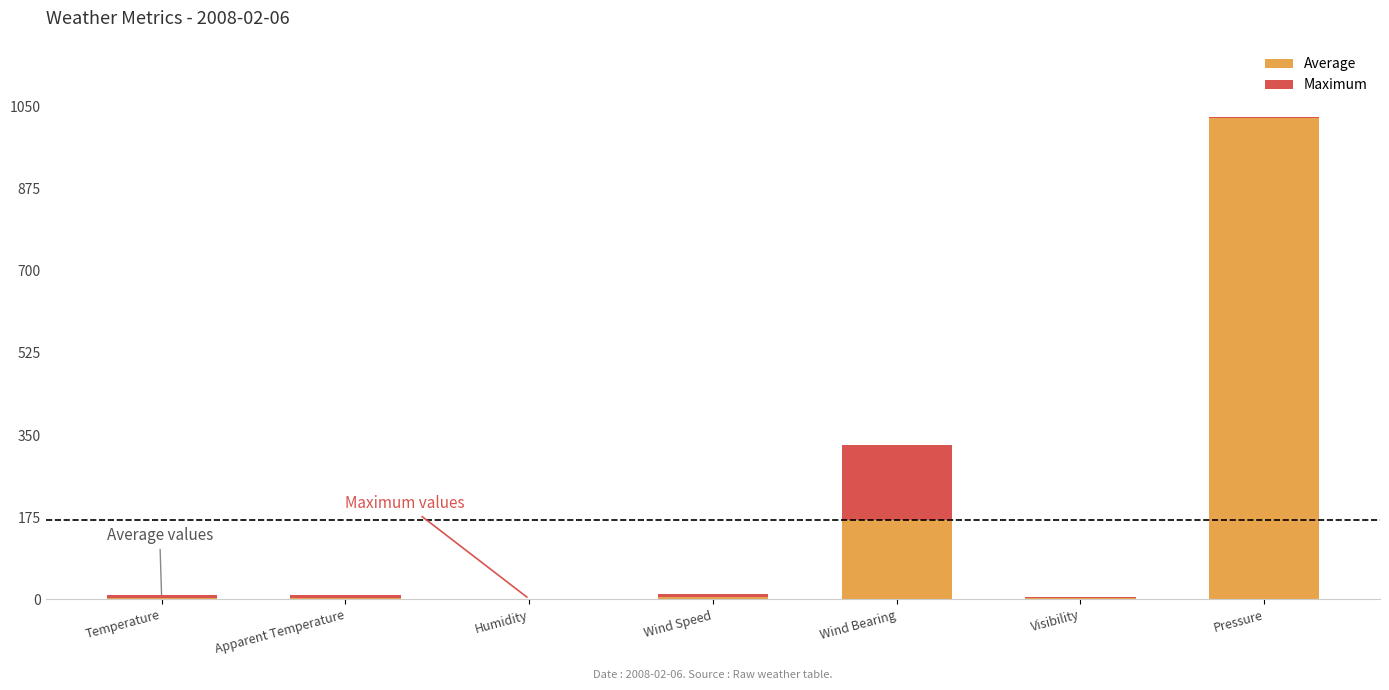

At which category is the sum across all series the highest?

Pressure